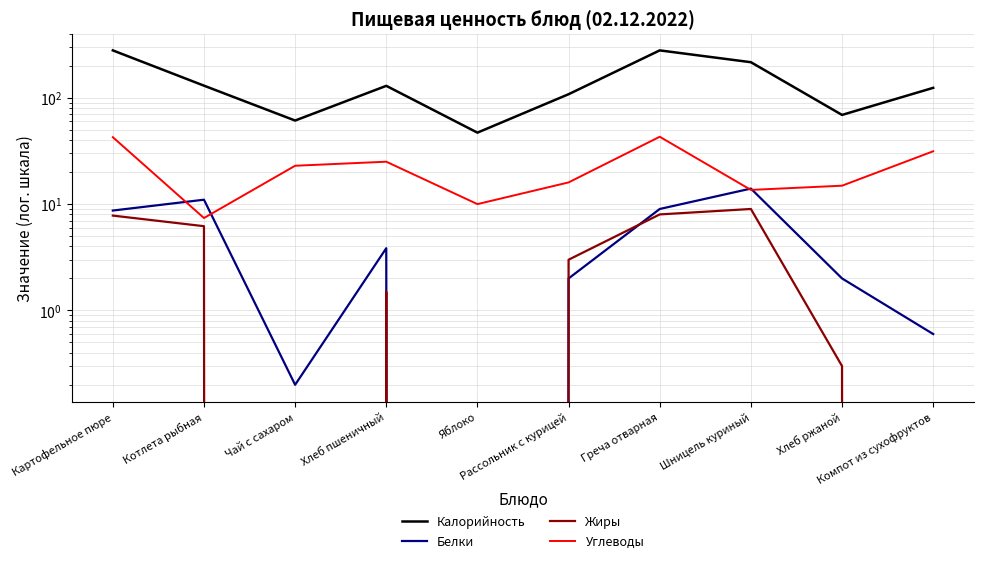

Is the value of Углеводы at Рассольник с курицей greater than the value of Белки at Яблоко?

Yes